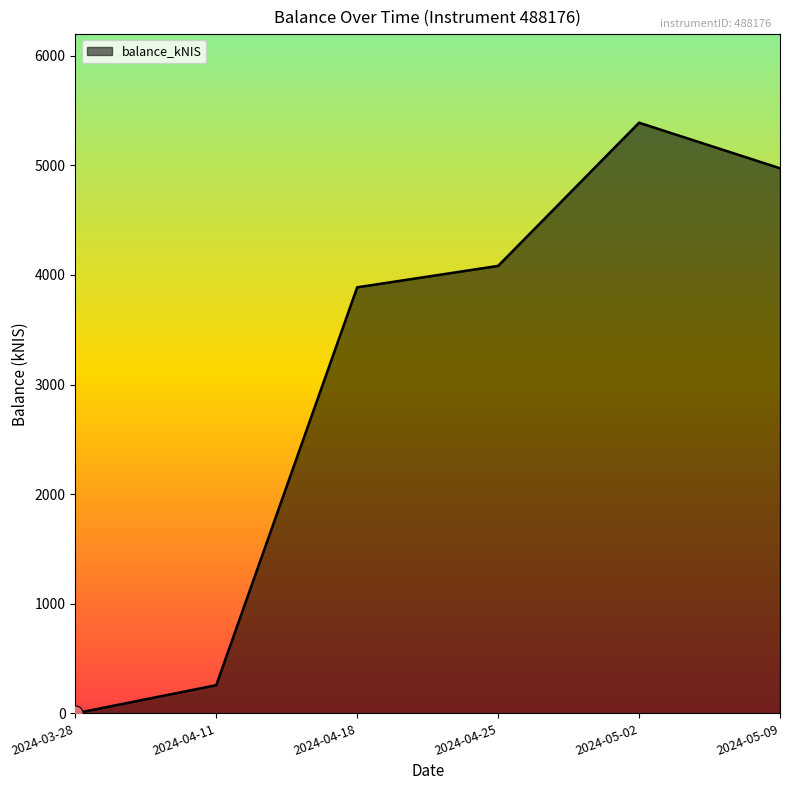

What is the change in value from 2024-04-18 to 2024-04-25?

+195.2